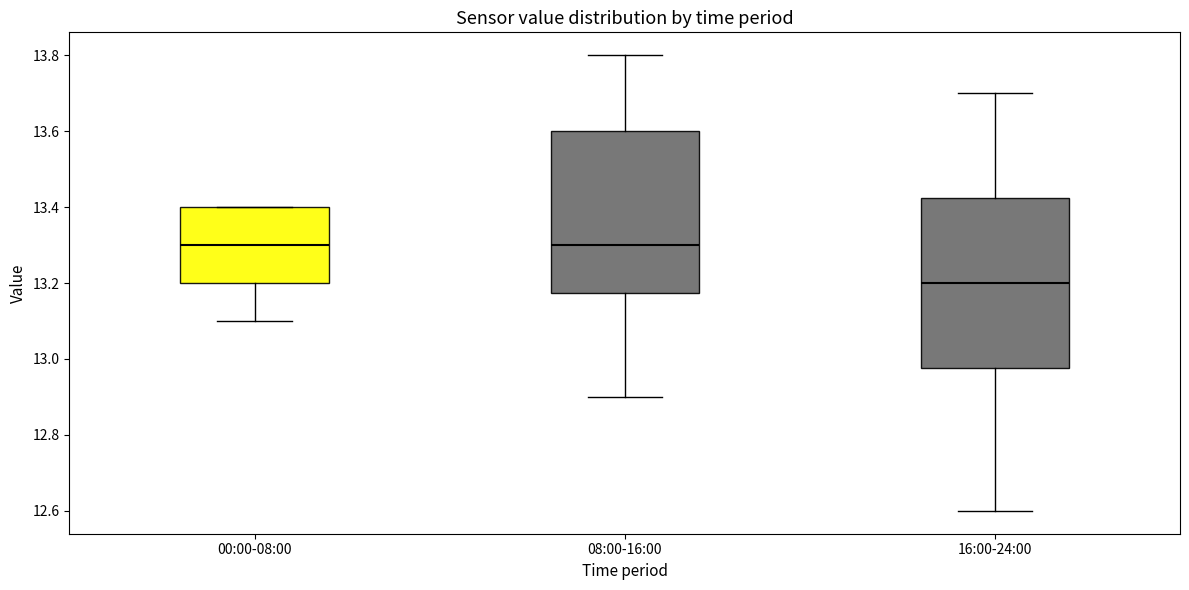

Reading left to right, transcribe this box plot: for each box, give where its median line is, the range the box spans, and where its two whiskers end, as read against the y-axis. The values are not printed on the chart, so give them approximately, as read against the axis.

00:00-08:00: median 13.30, box 13.20 to 13.40, whiskers 13.10 to 13.40
08:00-16:00: median 13.30, box 13.18 to 13.60, whiskers 12.90 to 13.80
16:00-24:00: median 13.20, box 12.98 to 13.42, whiskers 12.60 to 13.70